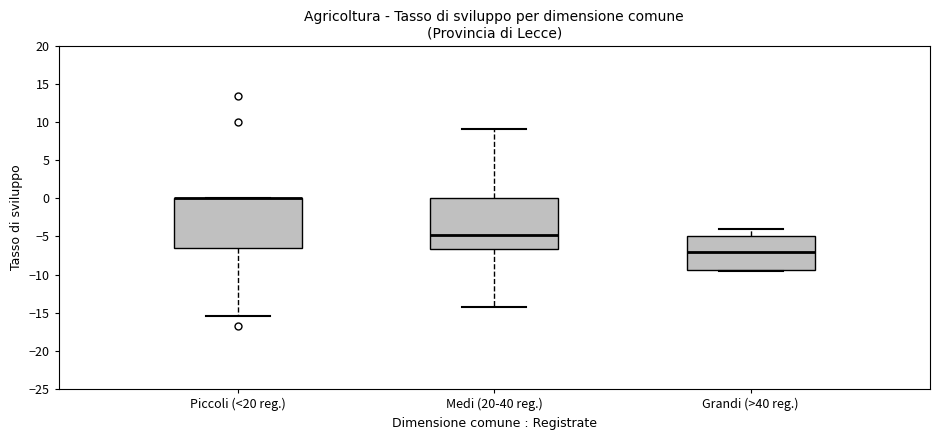

Reading left to right, read every box against the y-axis: the position of its median line, the range the box covers, and the ends of its whiskers. The values are not printed on the chart, so give them approximately, as read against the axis.

Piccoli (<20 reg.): median 0.0 (drawn on the box's upper edge), box -6.5 to 0.0, whiskers -15.5 to 0.0
Medi (20-40 reg.): median -5.0, box -6.5 to 0.0, whiskers -14.5 to 9.0
Grandi (>40 reg.): median -7.0, box -9.5 to -5.0, whiskers -9.5 to -4.0